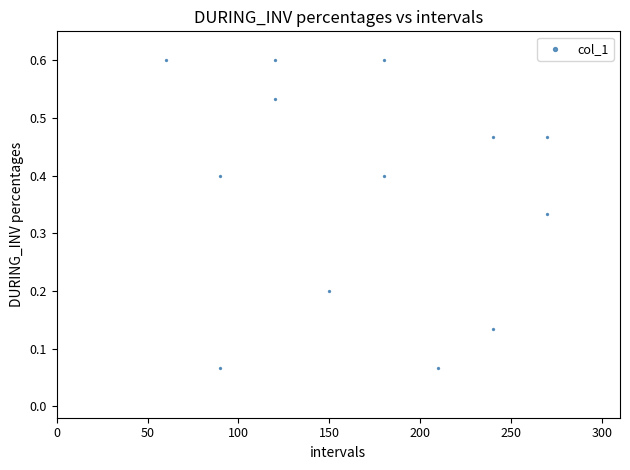

What is the range of X values (max minus min)?

210.0